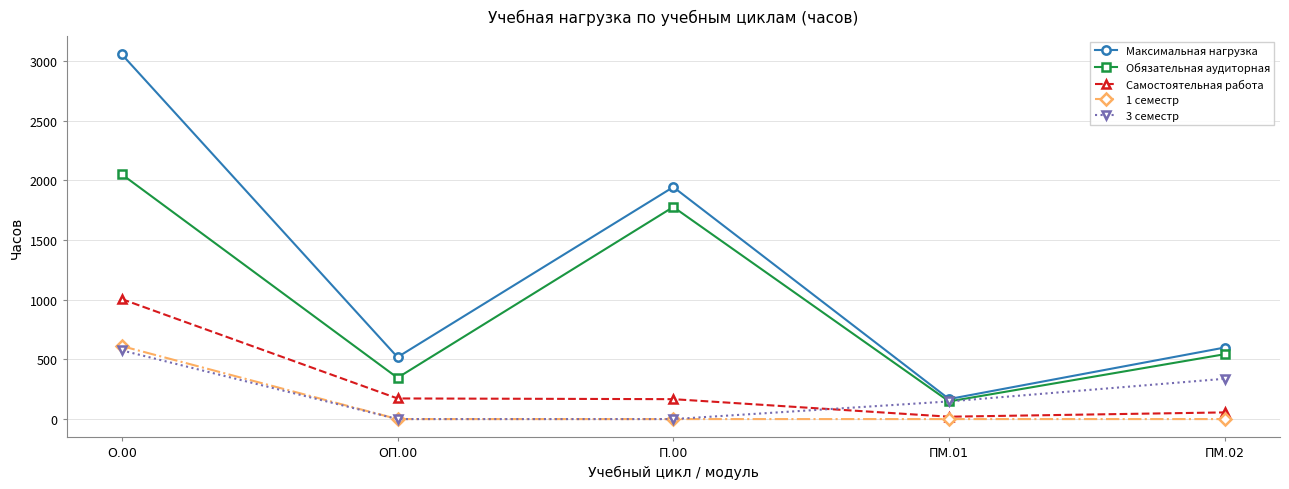

What is the label of the 2nd point from the left?

ОП.00